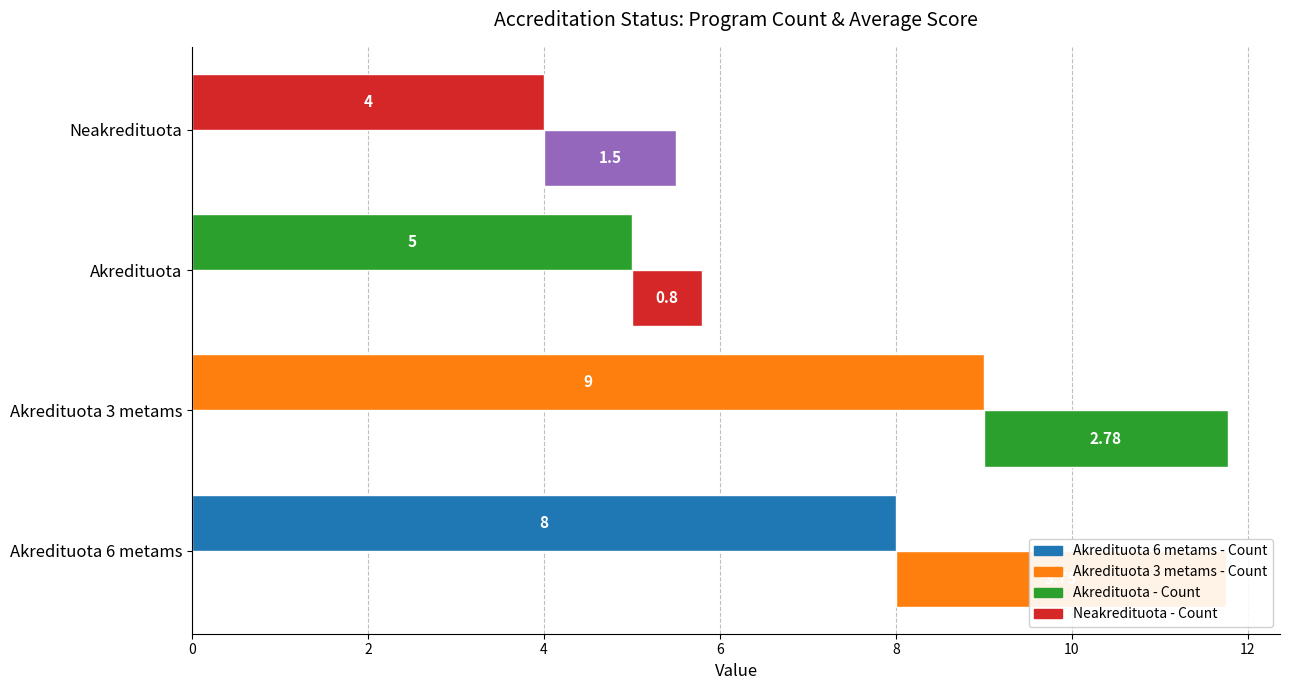

Where does the Count of Programs series first go above 8?

Akredituota 3 metams